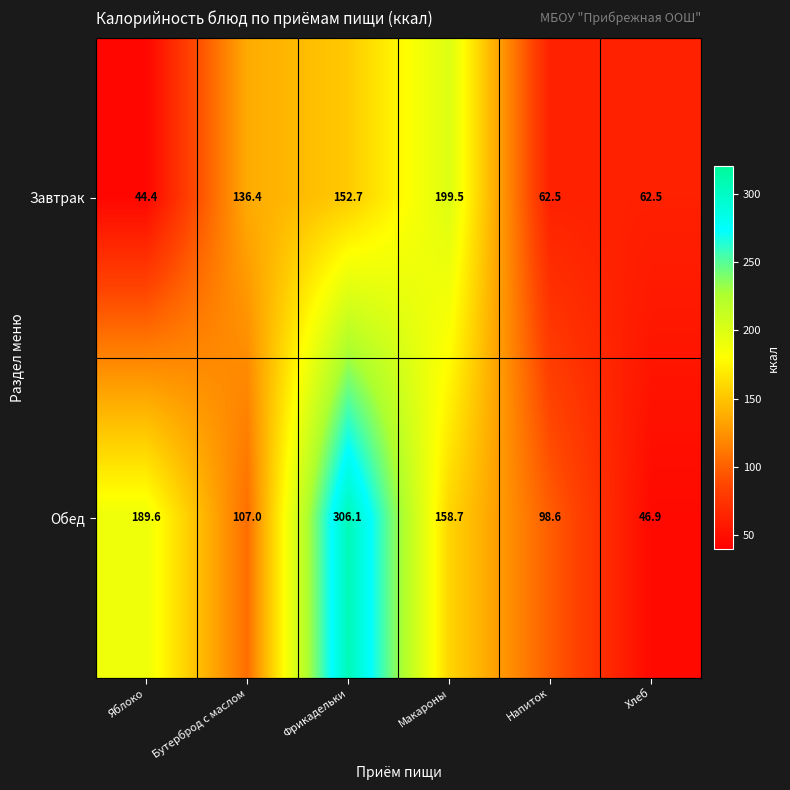

Is it true that Завтрак equals 199.5 at Макароны?

True